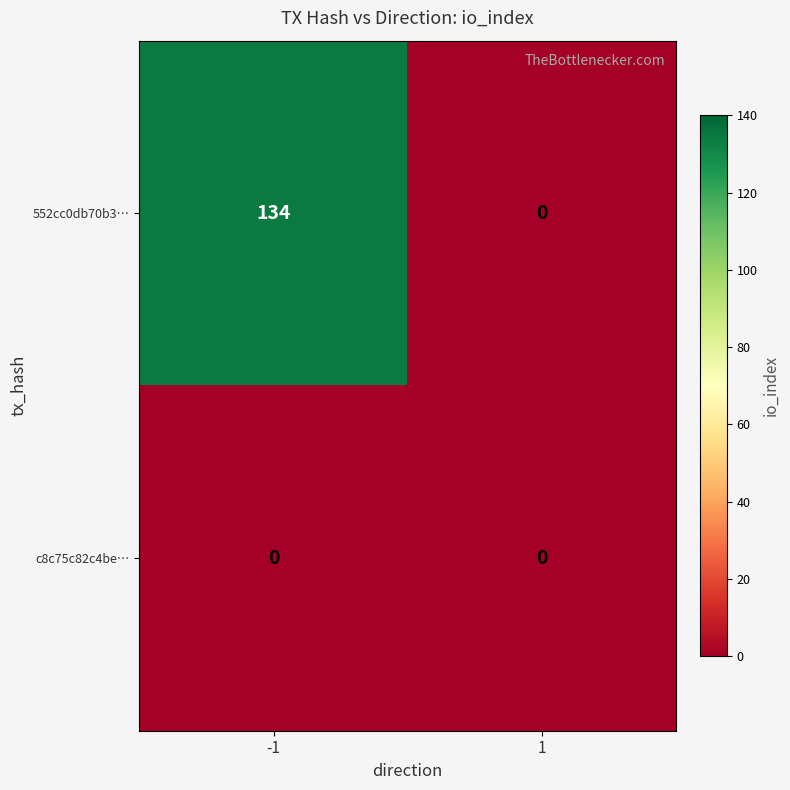

At how many categories does at least one series exceed 75?

1